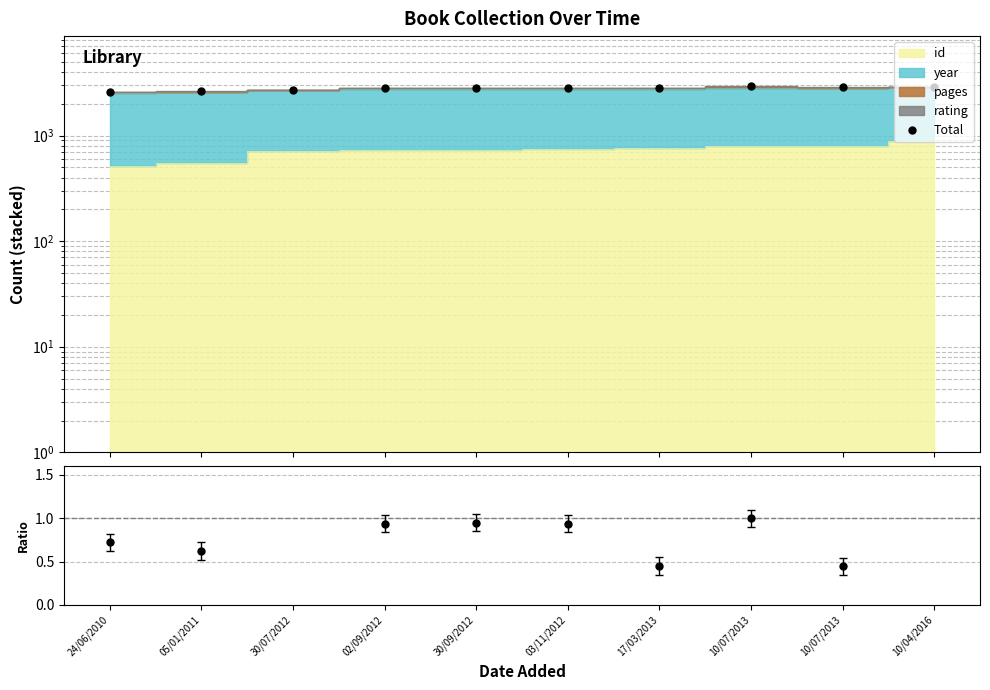

What is the value of the 5th point from the left?

2841